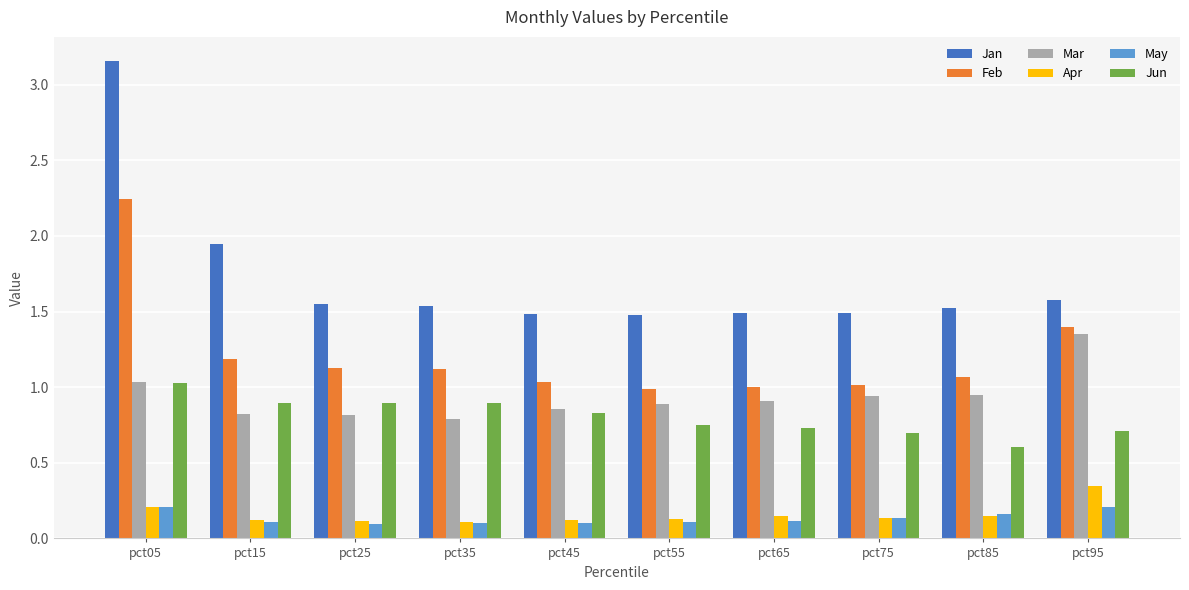

Which series has the largest total across all categories?

Jan